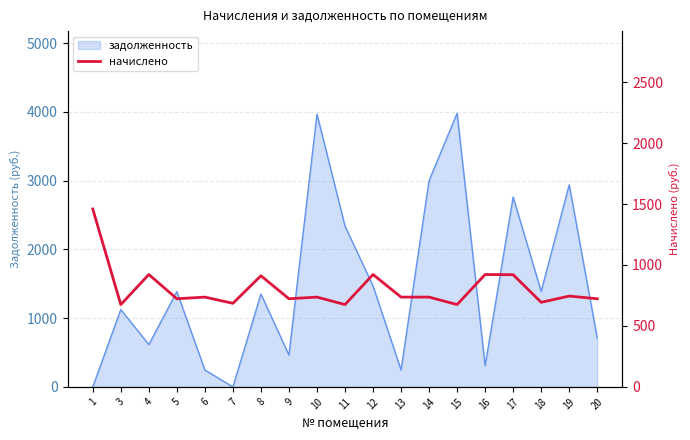

The value of задолженность at 19 is 2046.0. True or false?

False